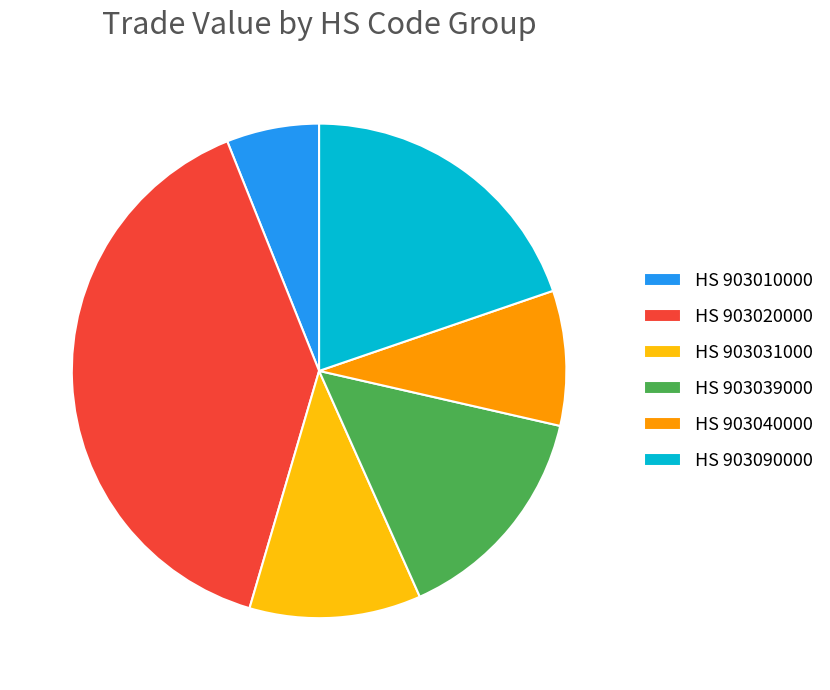

Is the sum of HS 903040000 and HS 903020000 greater than half?

No